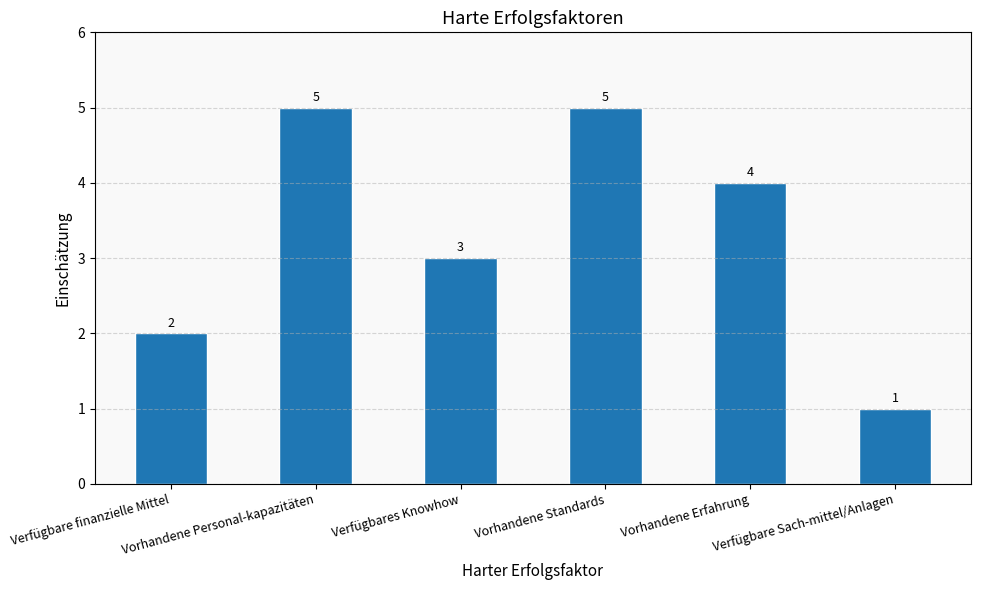

Reading left to right, transcribe all the data shown in this chart.

2	5	3	5	4	1